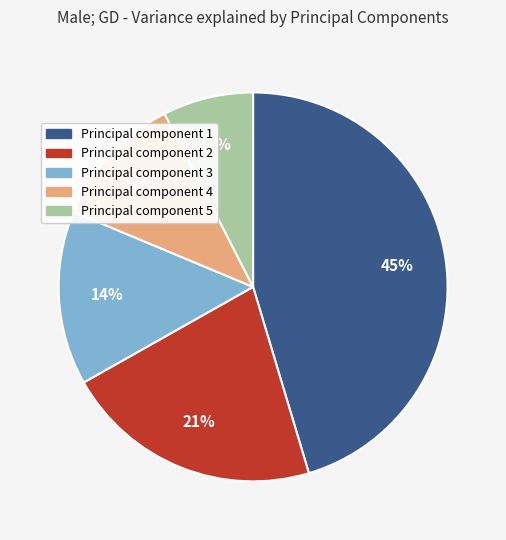

Is it true that Principal component 3 is 14% of the pie?

True